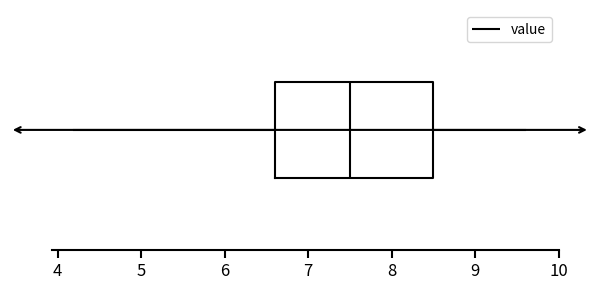

Read this box plot against the x-axis: the position of the median line, the range covered by the box, and the ends of both whiskers. The values are not printed on the chart, so give them approximately, as read against the axis.

median 7.5, box 6.6 to 8.5, whiskers 4.2 to 9.6